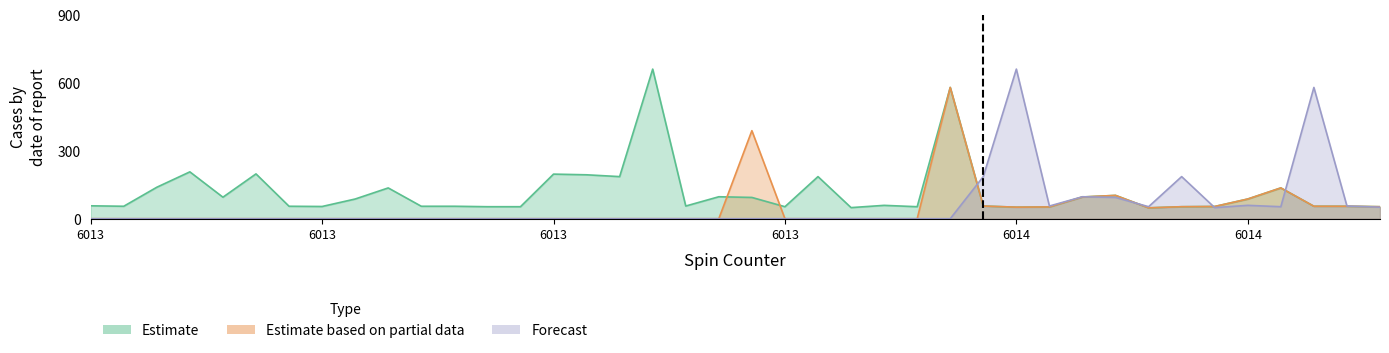

Which series has the largest range (max minus min)?

Forecast